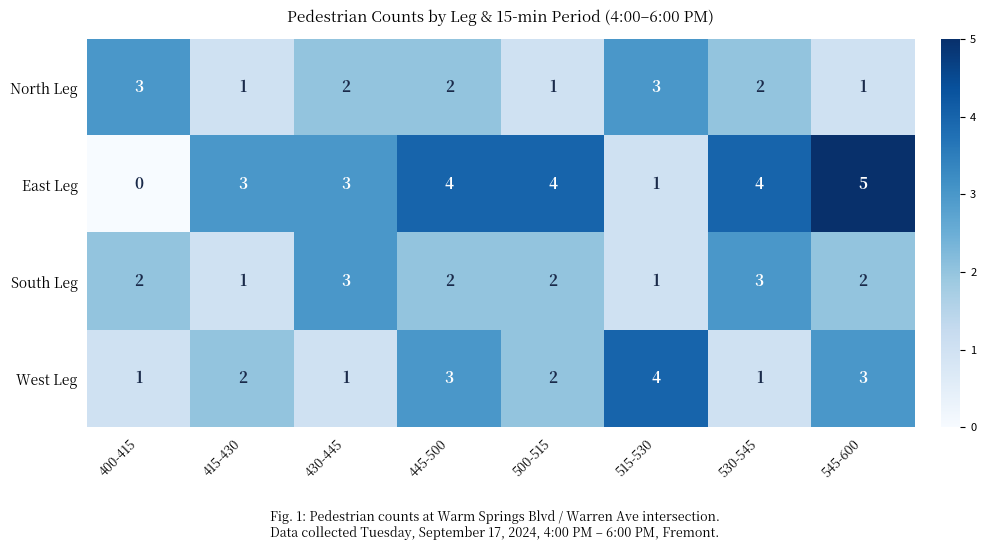

What value does the North Leg series have at 400-415?

3